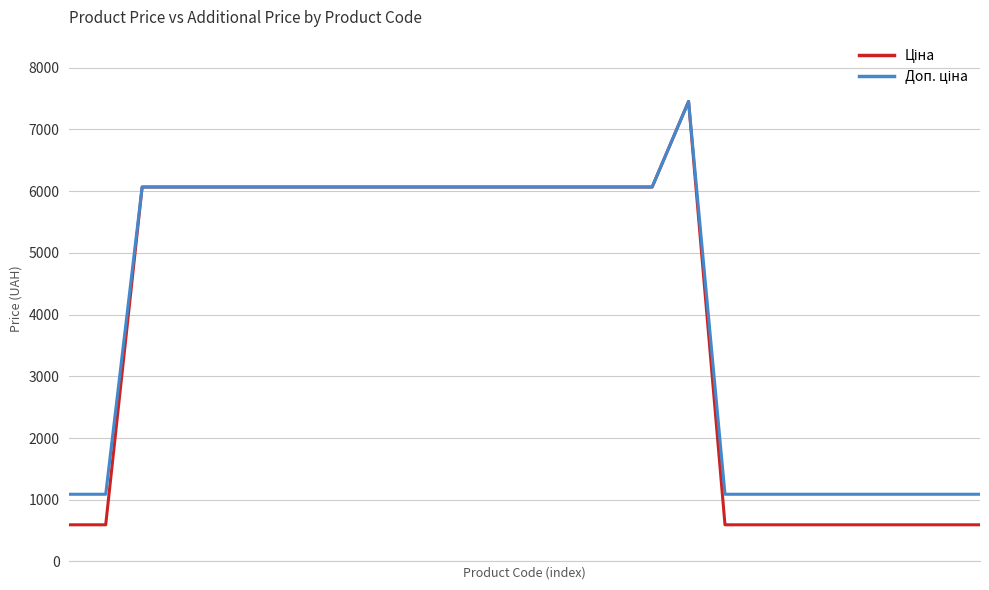

What is the smallest value displayed?

593.8